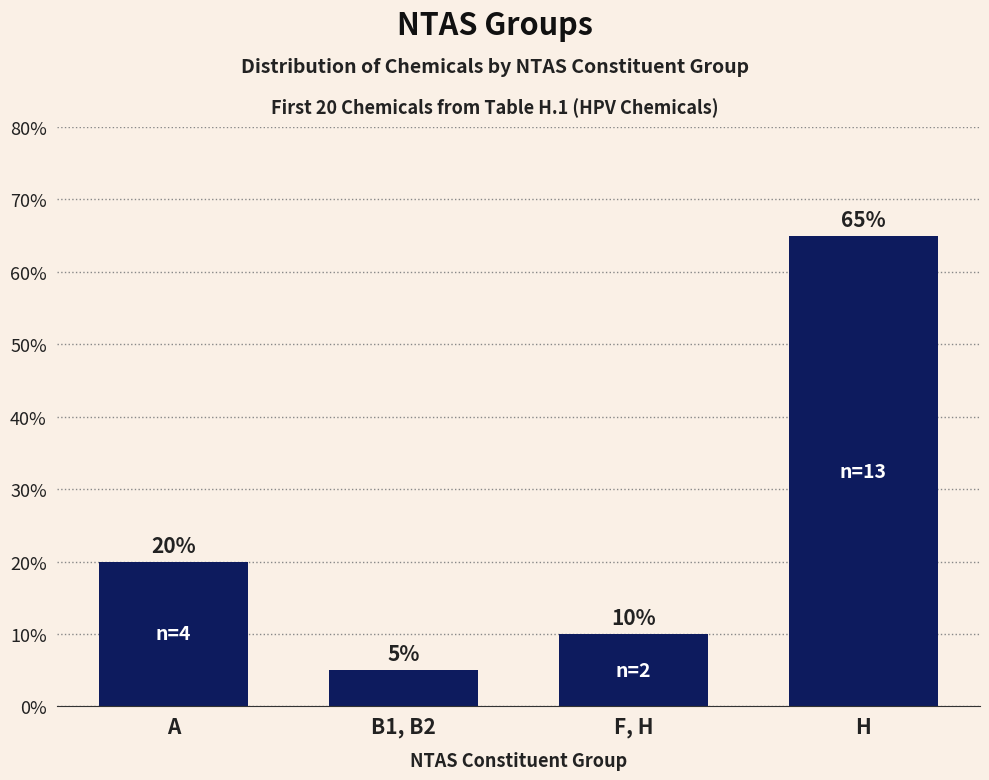

The value at B1, B2 is 1. True or false?

False